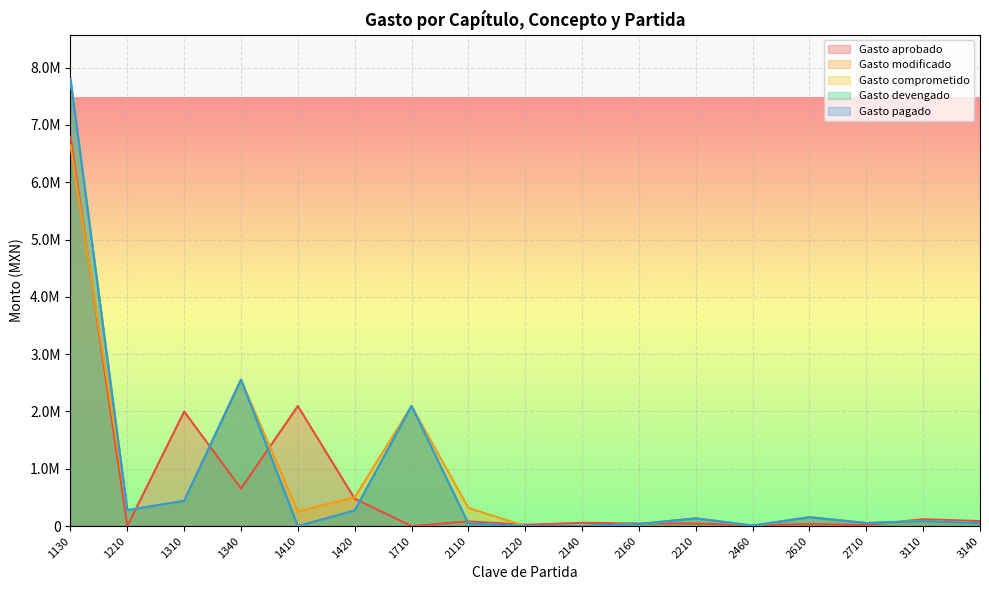

Which series changed the most between 2140 and 2710?

Gasto modificado